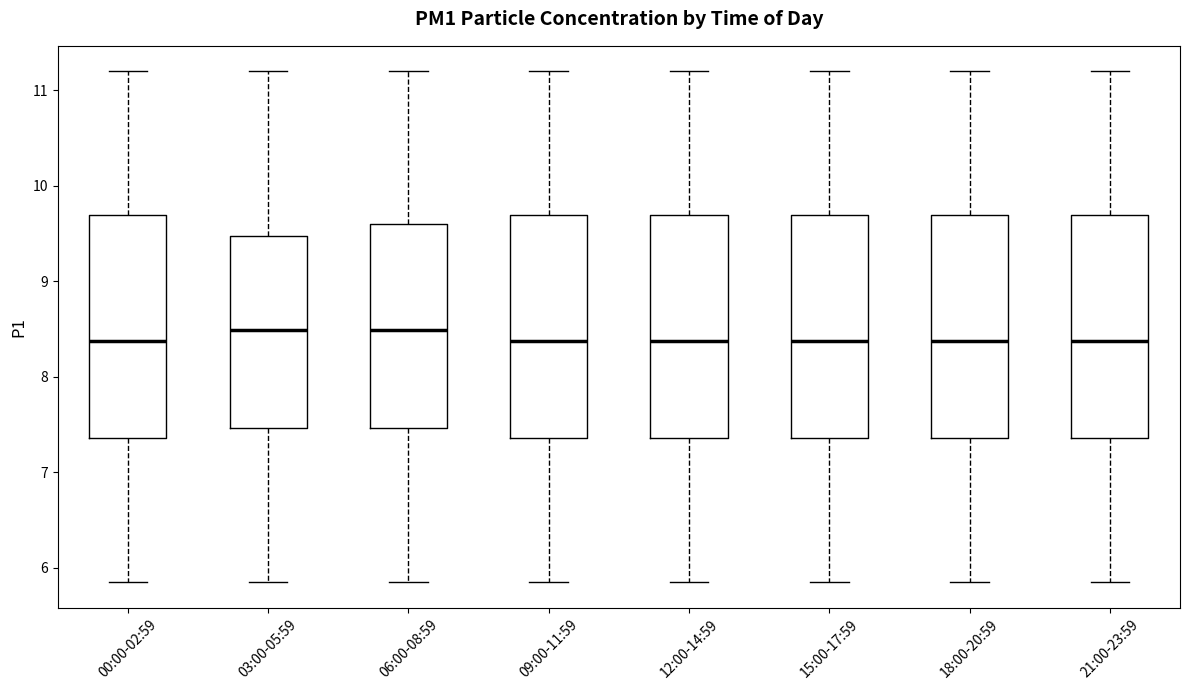

Where does the lower whisker of the box for 18:00-20:59 end on the y-axis? The values are not printed on the chart, so give them approximately, as read against the axis.

5.9